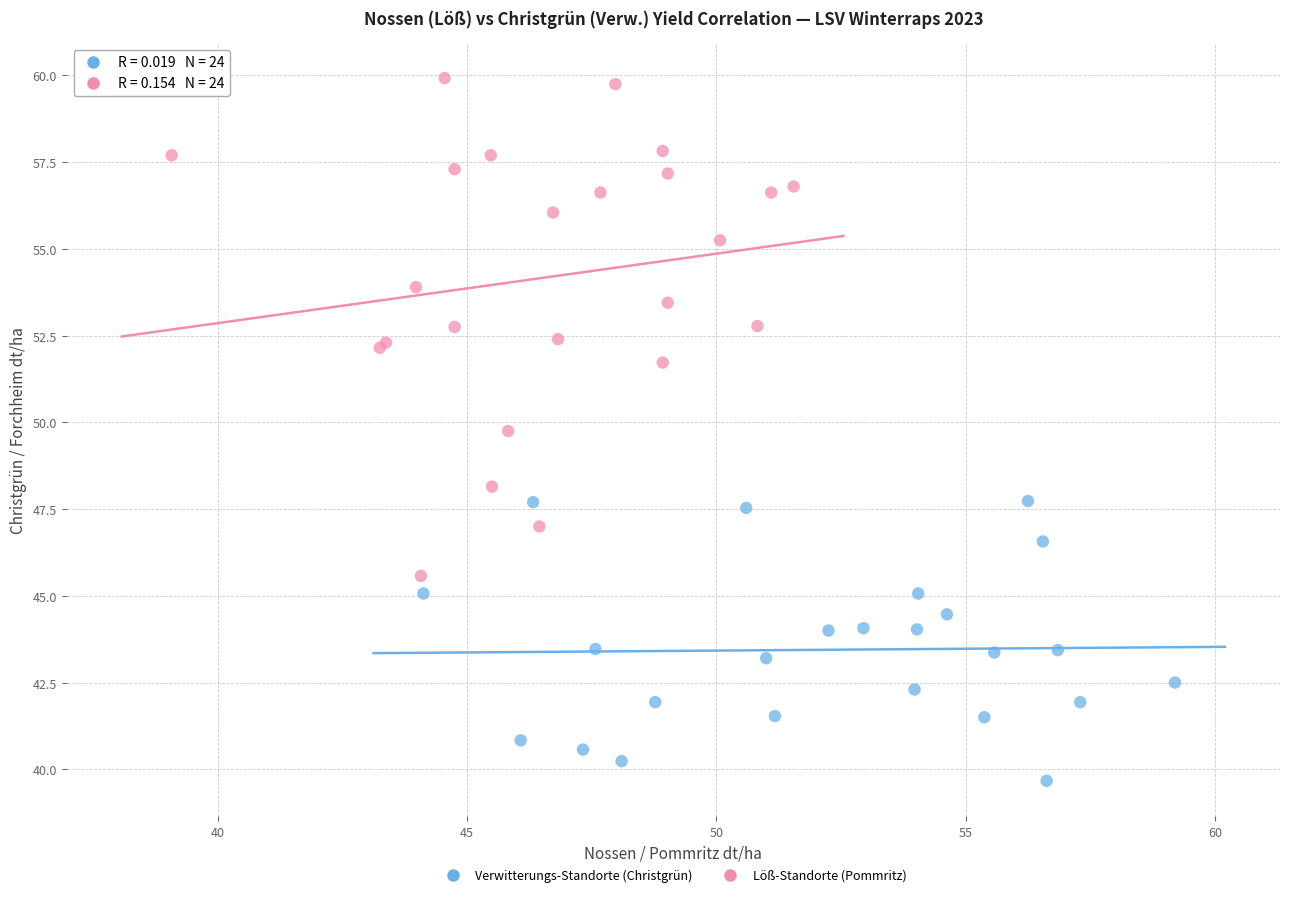

Which series reaches the maximum Y coordinate?

Löß-Standorte (Pommritz)